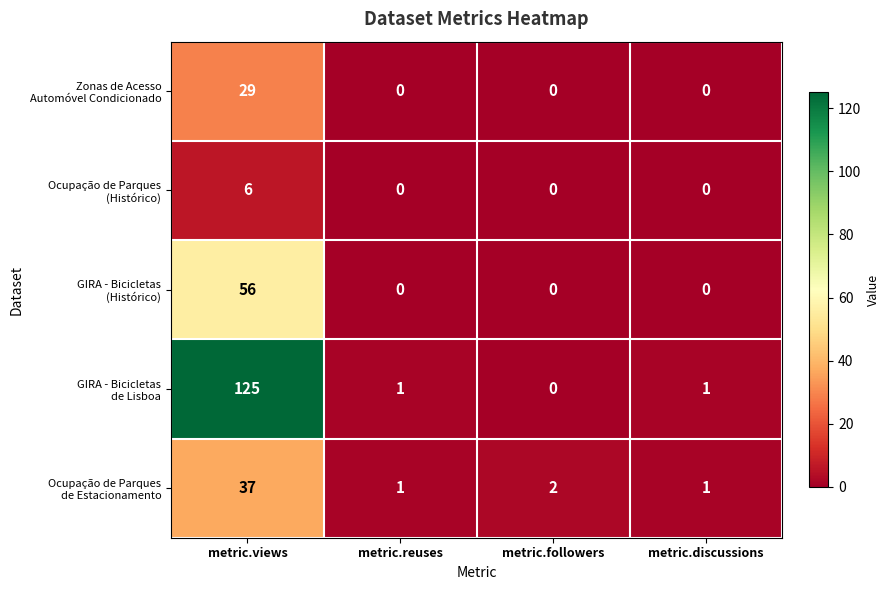

Which category has the highest value across all series?

metric.views